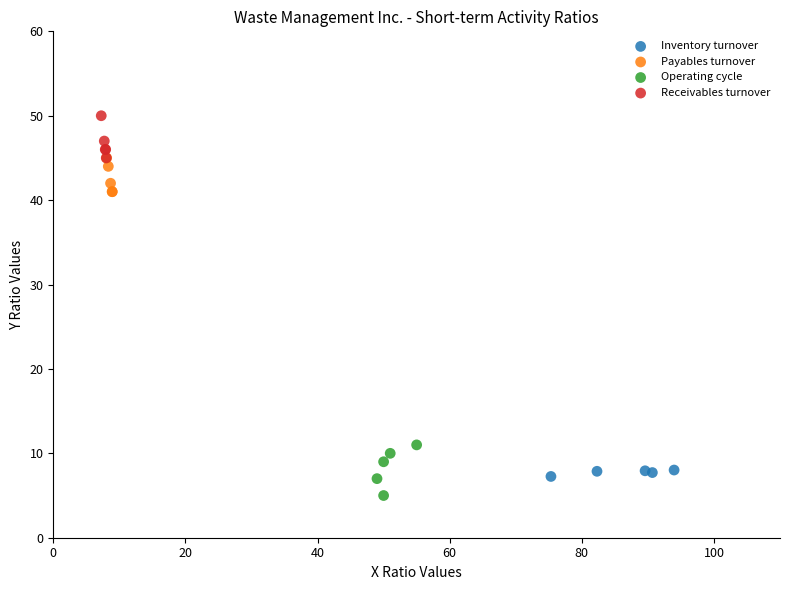

Which series contains the highest Y value?

Receivables turnover